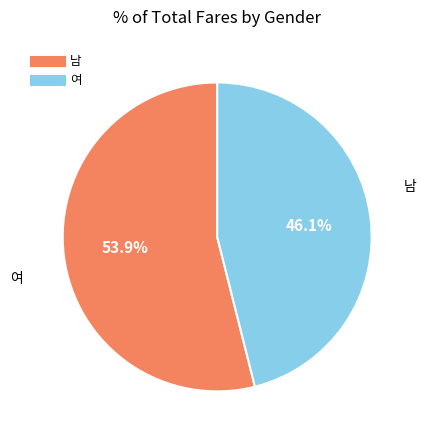

To the nearest percent, what is the difference between the 남 and 여 slice percentages?

8%